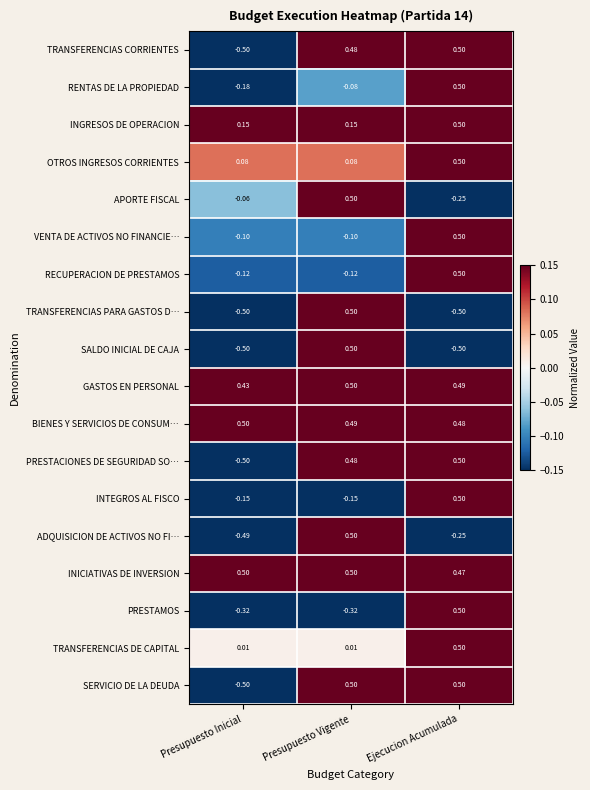

At which label does ADQUISICION DE ACTIVOS NO FI… first exceed 0?

Presupuesto Vigente